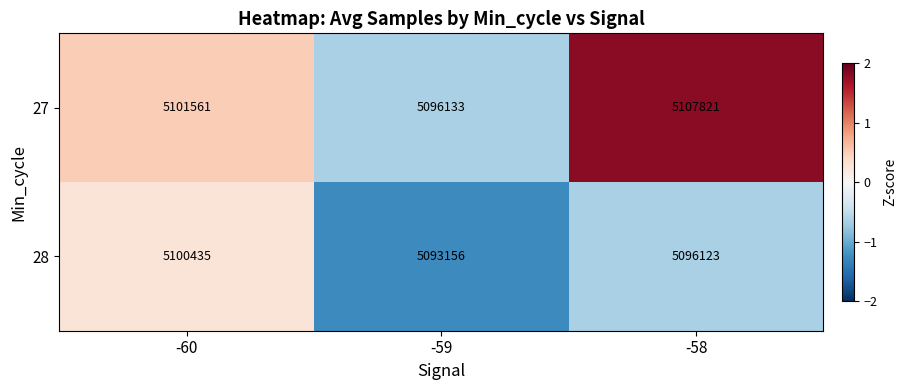

Which series has the largest total across all categories?

27